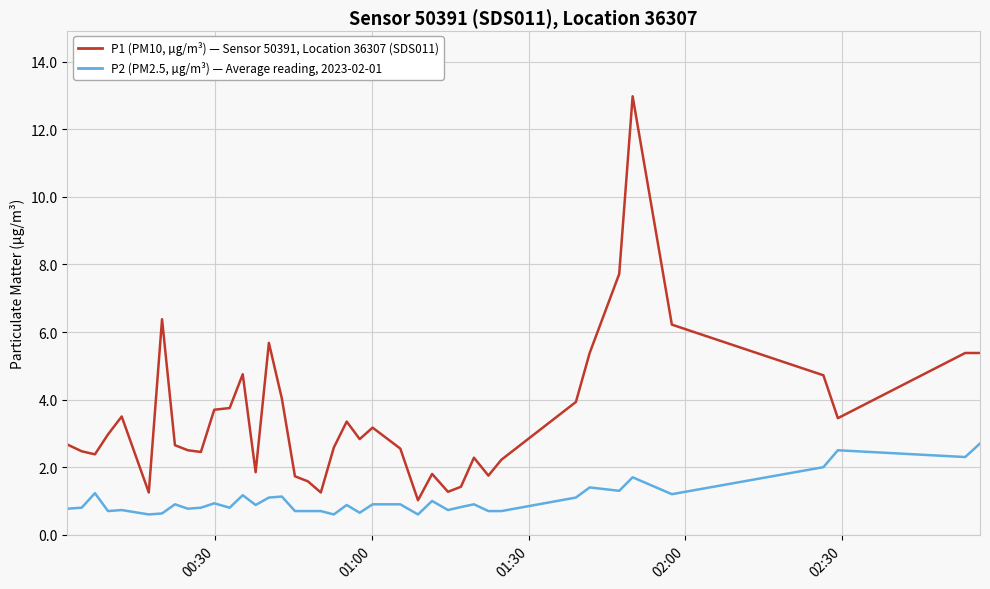

What is the greatest value displayed?

13.0